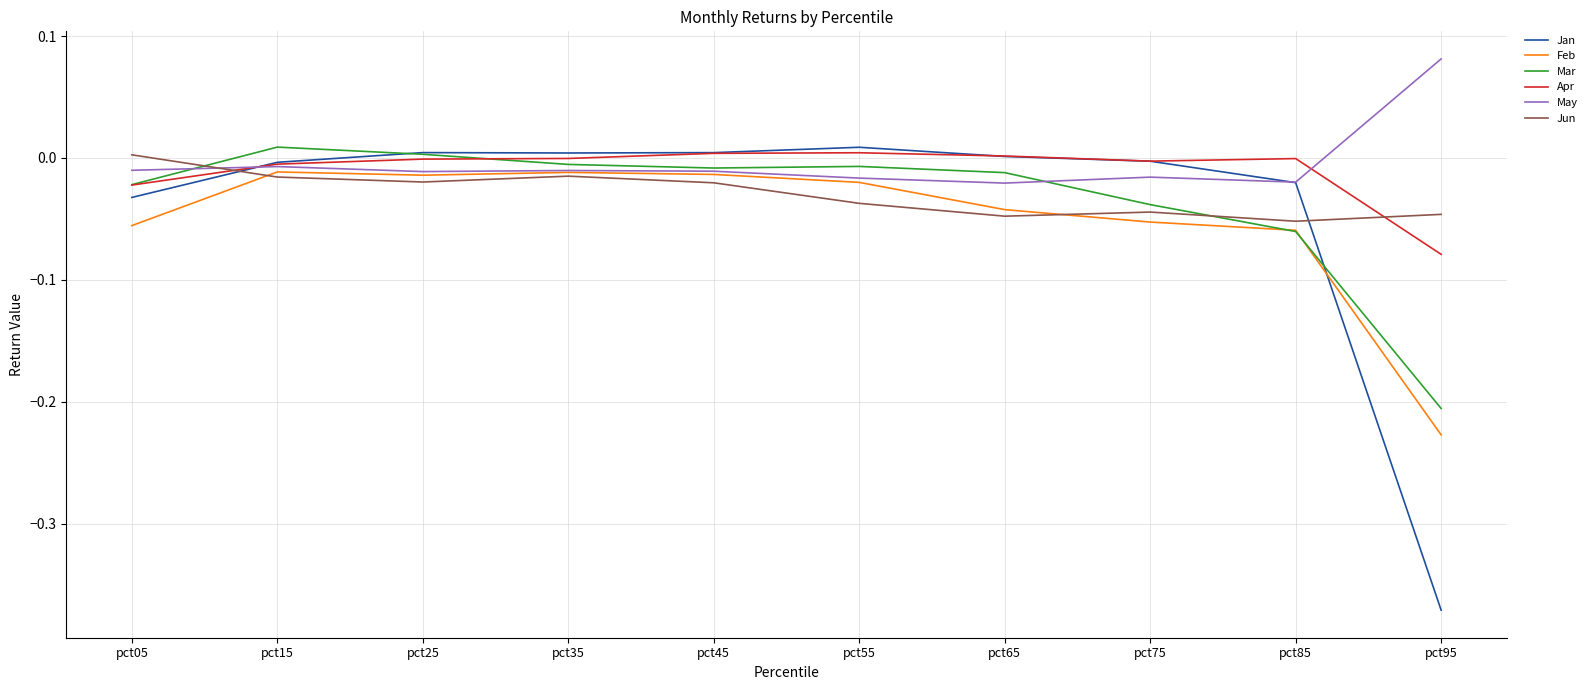

At which label does Apr reach its minimum?

pct95